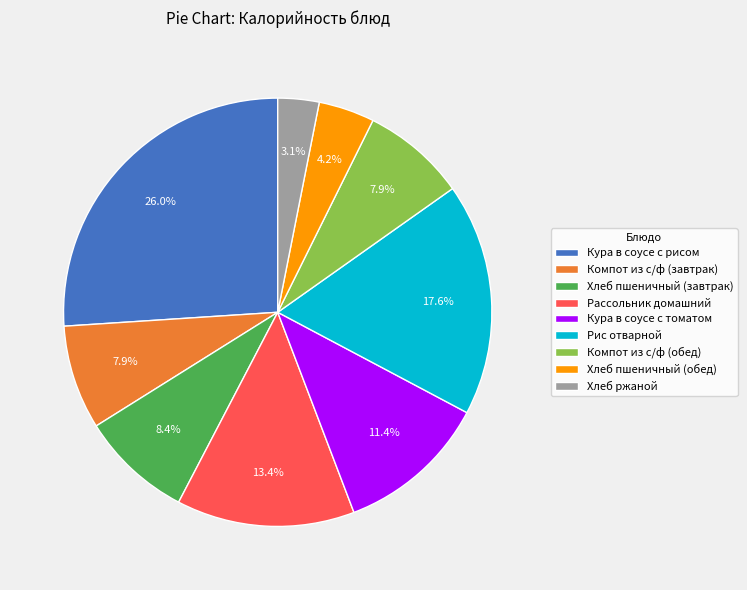

Which category has the biggest portion of the pie?

Кура в соусе с рисом